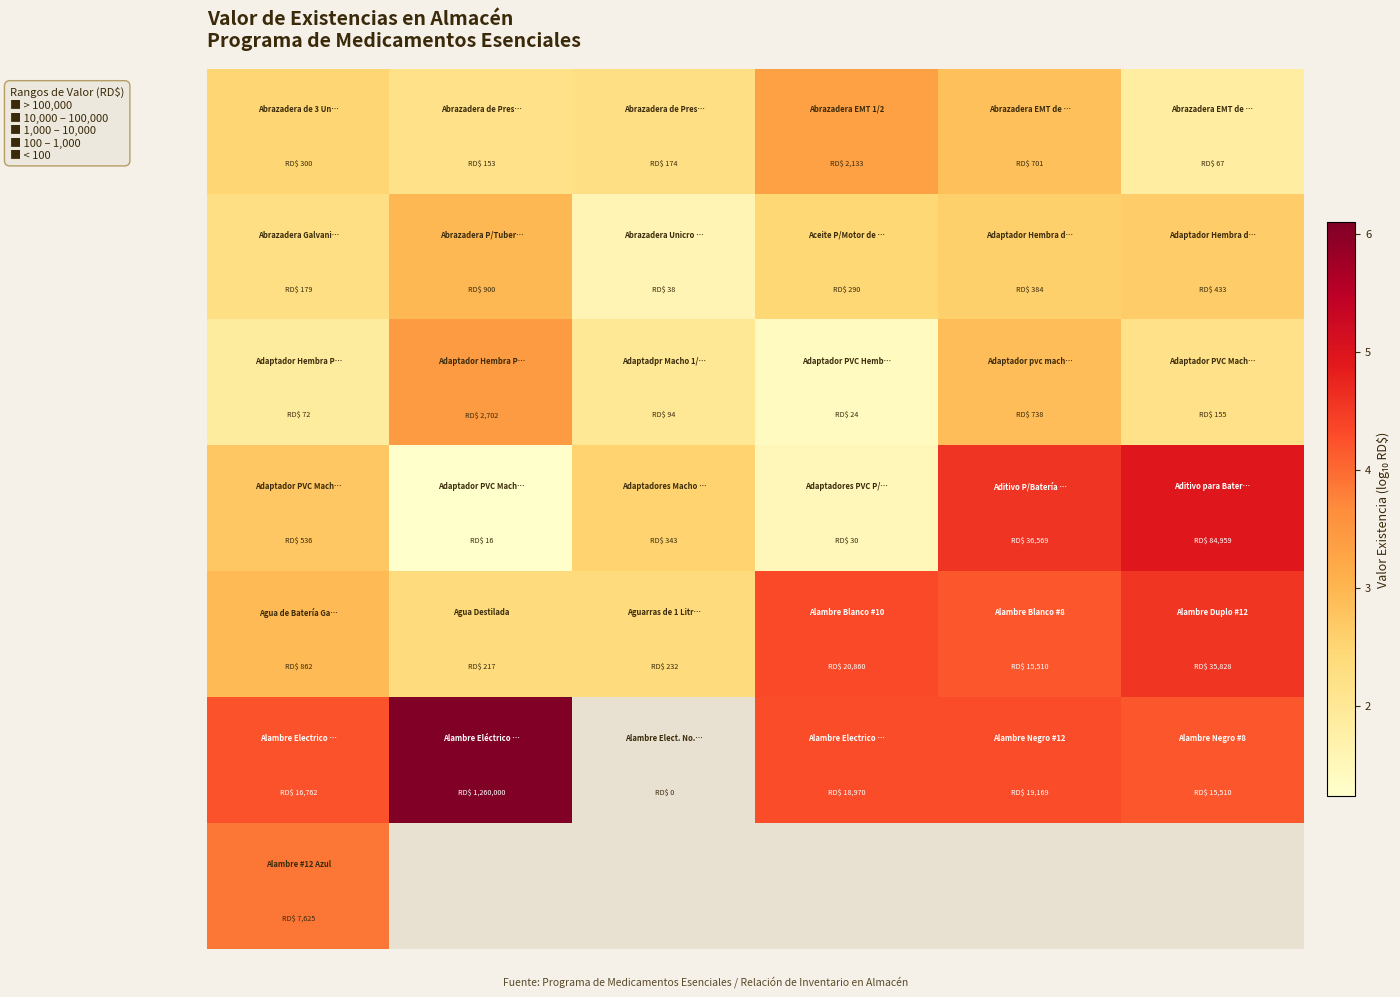

What is the spread (max minus min) of values at 3?

2.9